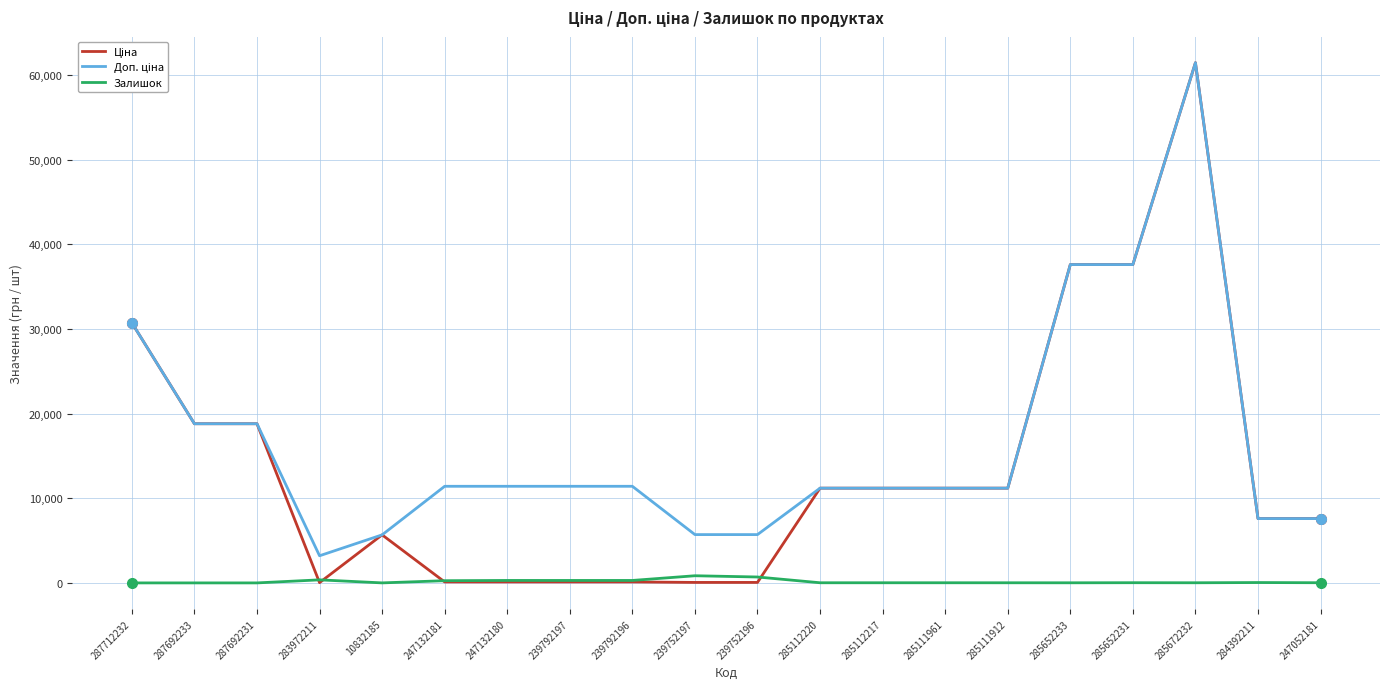

True or false: Залишок has a value of 290.0 at 247132180.

True